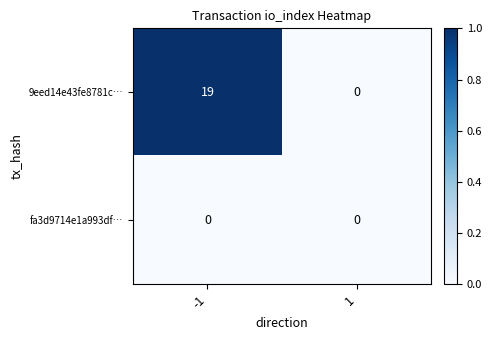

Reading left to right, transcribe all the data shown in this chart.

9eed14e43fe8781c…: 19	0
fa3d9714e1a993df…: 0	0